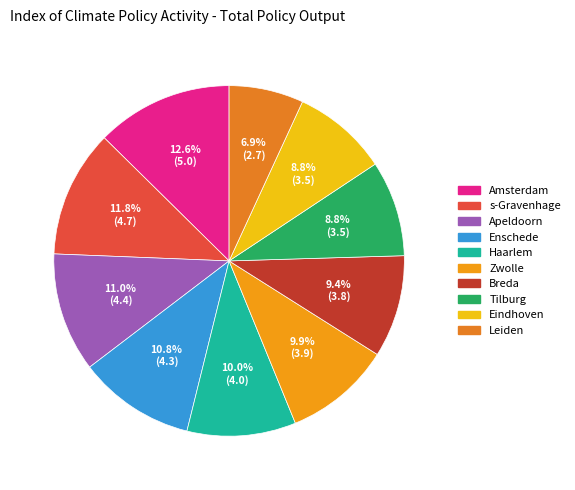

Is there a majority slice in this chart?

No